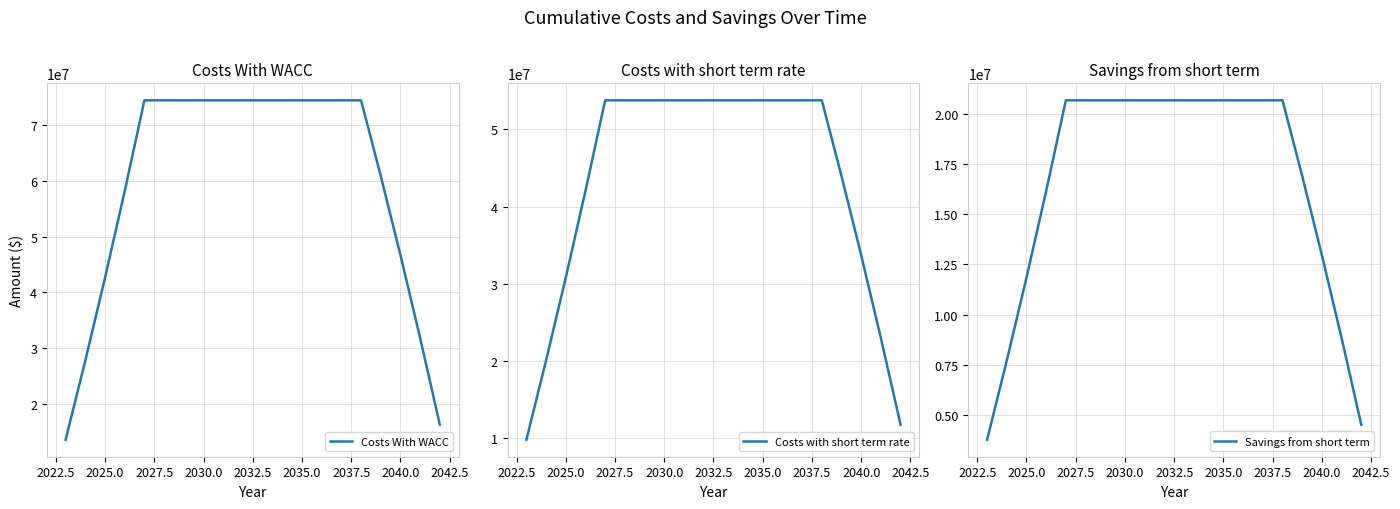

What are all the series names shown in the legend?

Costs With WACC, Costs with short term rate, Savings from short term